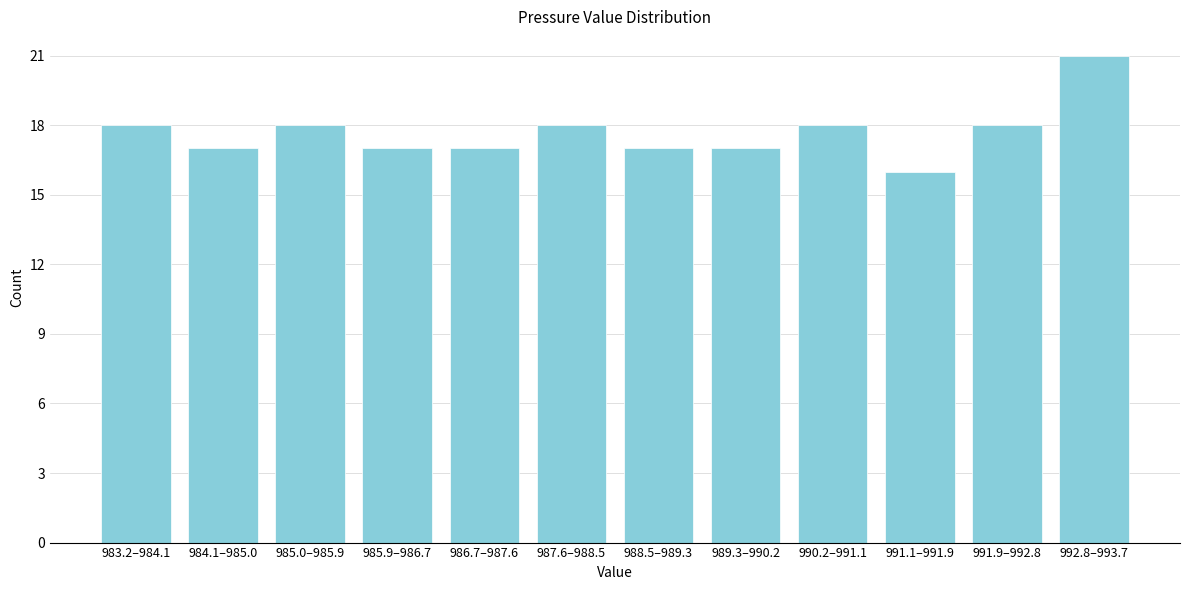

Reading left to right, list all the values displayed in this chart.

18	17	18	17	17	18	17	17	18	16	18	21